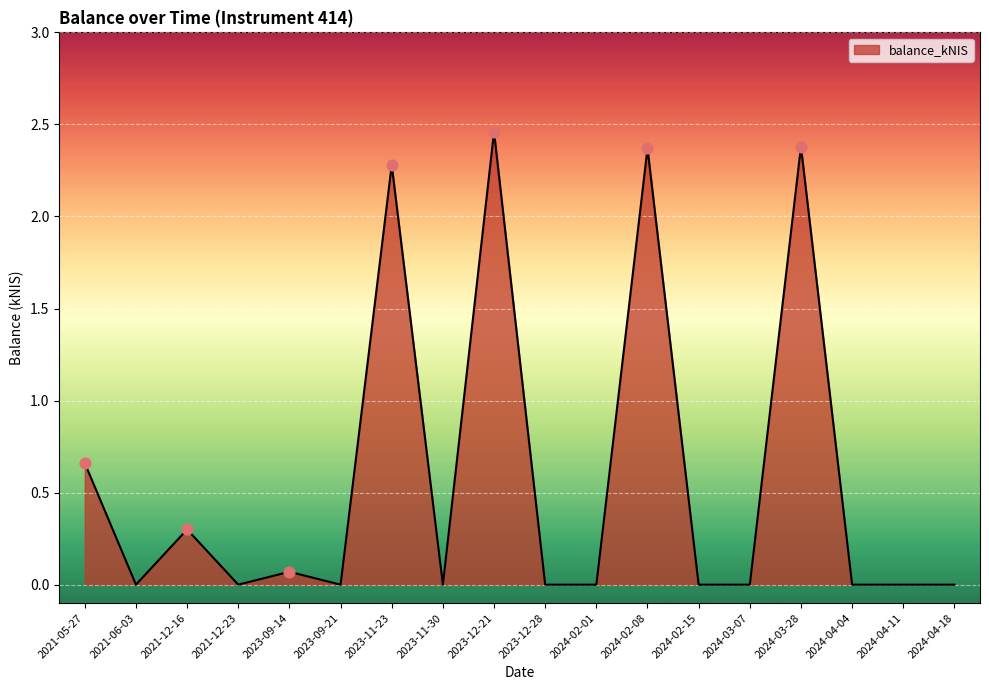

What is the change in value from 2023-12-21 to 2024-04-11?

-2.5